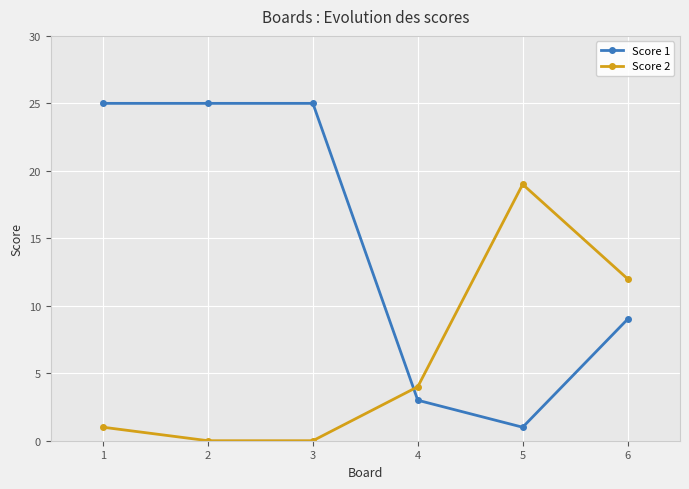

Reading right to left, extract all data points from this chart.

Score 1: 9	1	3	25	25	25
Score 2: 12	19	4	0	0	1